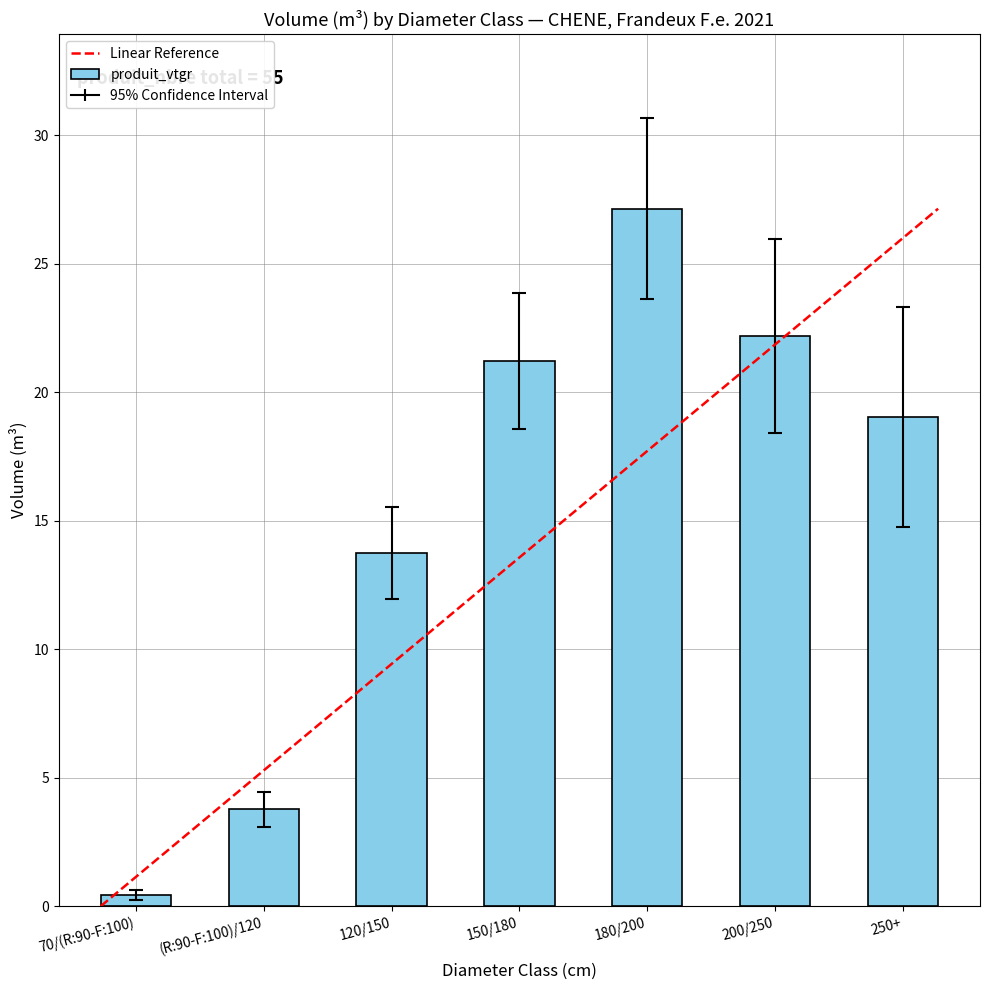

The value at 250+ is 33.1. True or false?

False